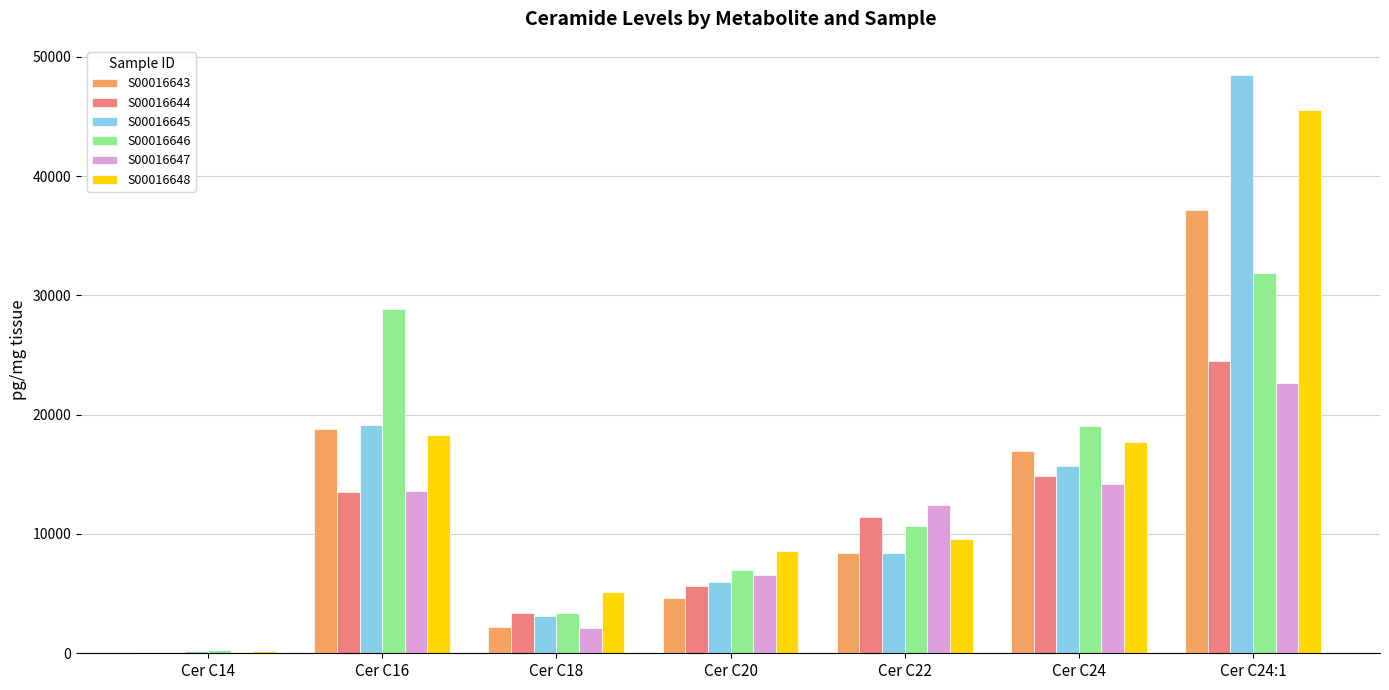

Is it true that S00016647 equals 6597.7 at Cer C20?

True